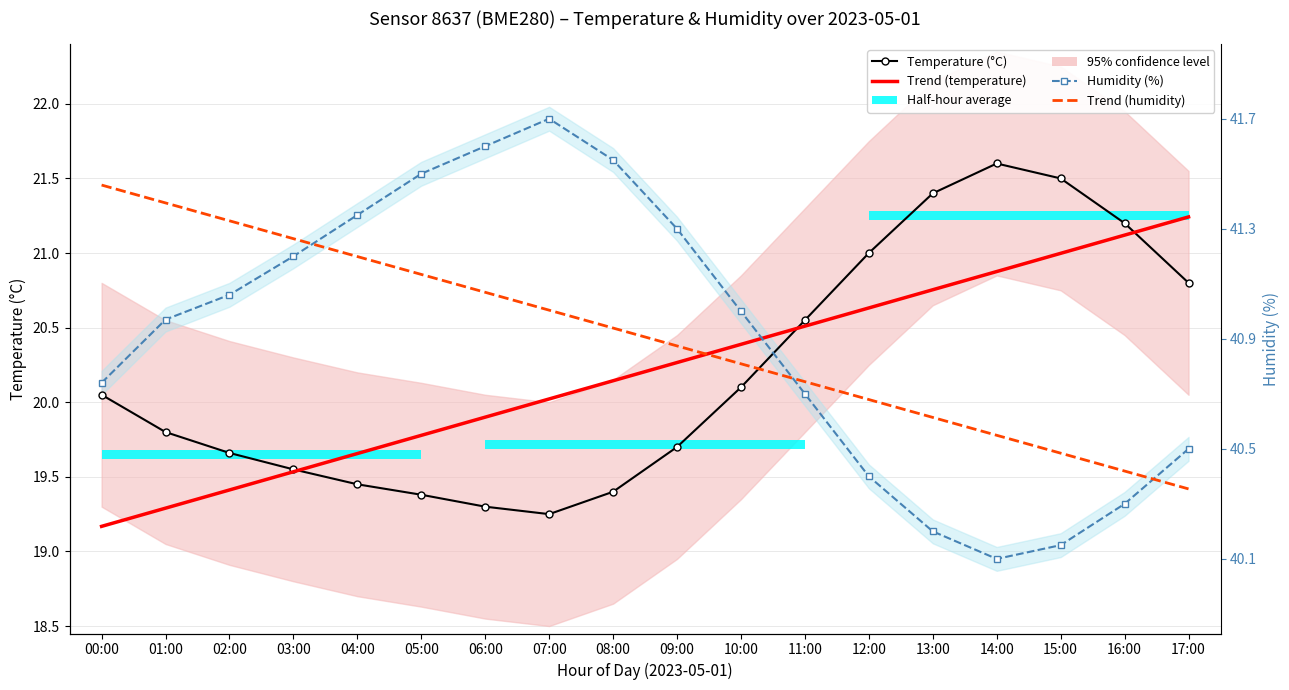

What is the label of the 5th point from the left?

04:00